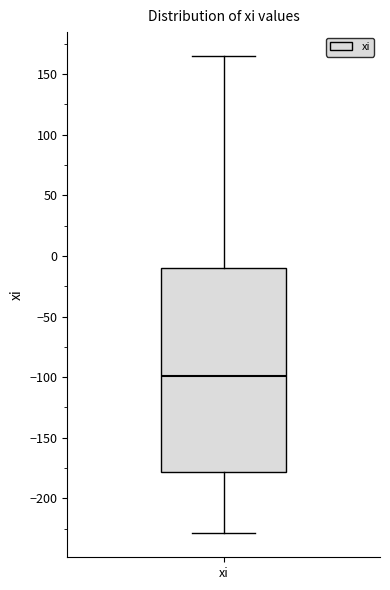

Where is the upper edge of the box for xi on the y-axis? The values are not printed on the chart, so give them approximately, as read against the axis.

-10